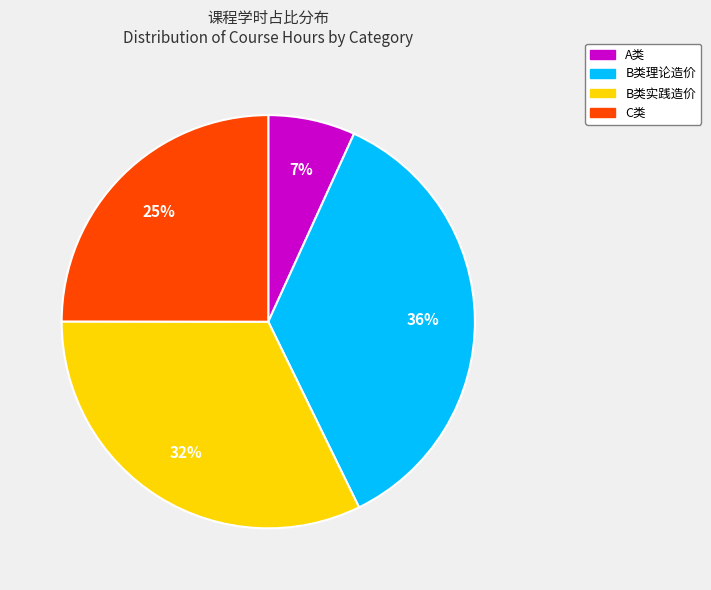

Rank the categories by value from highest to lowest.

B类理论造价, B类实践造价, C类, A类